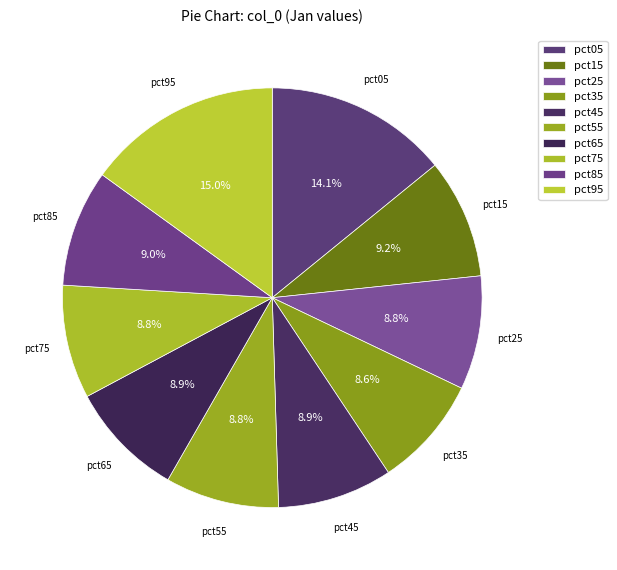

To the nearest percent, what is the average slice percentage?

10%